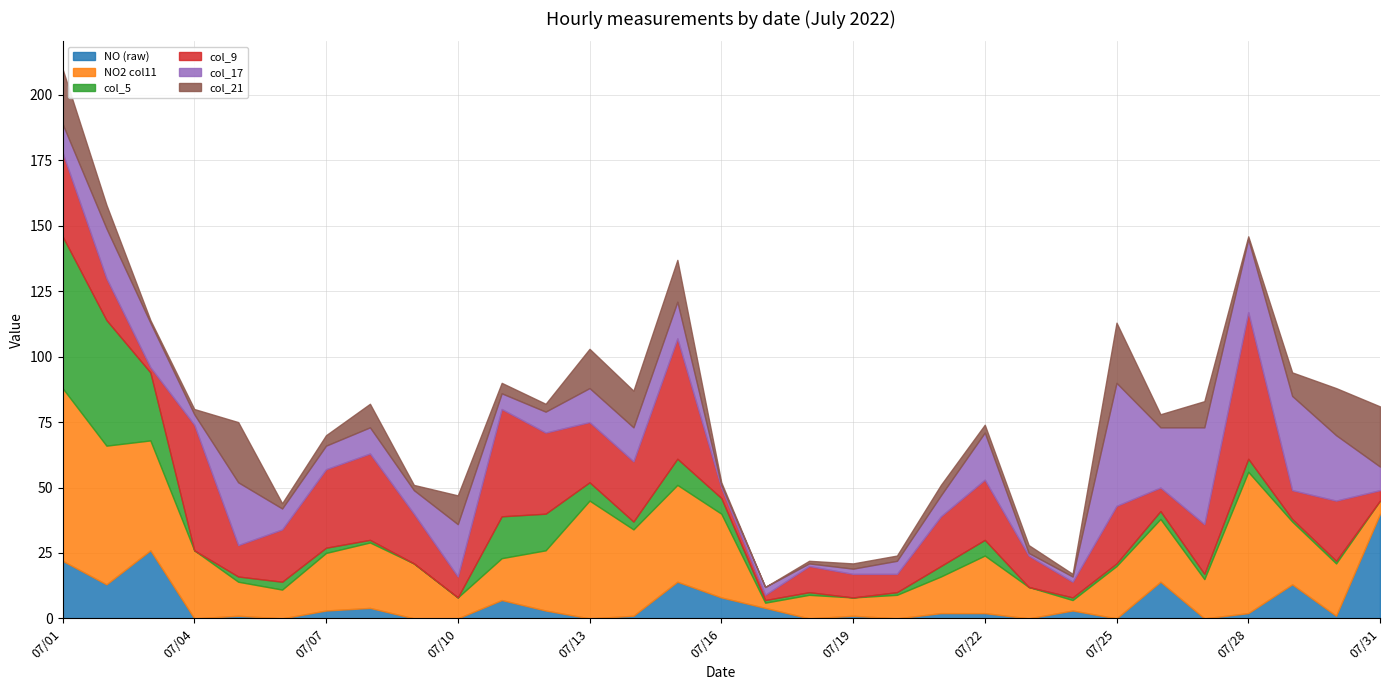

True or false: col_17 has a value of 8 at 07/12.

True